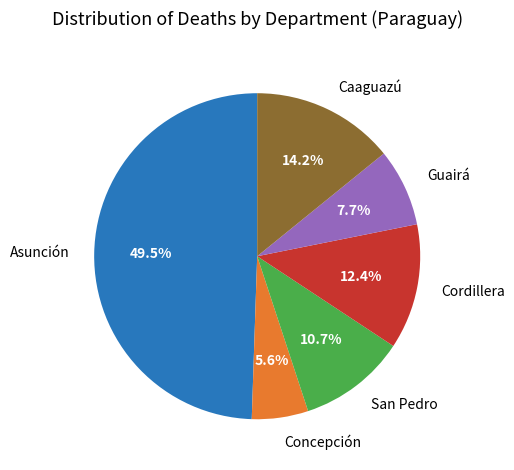

The Guairá slice represents 8% of the pie. True or false?

True